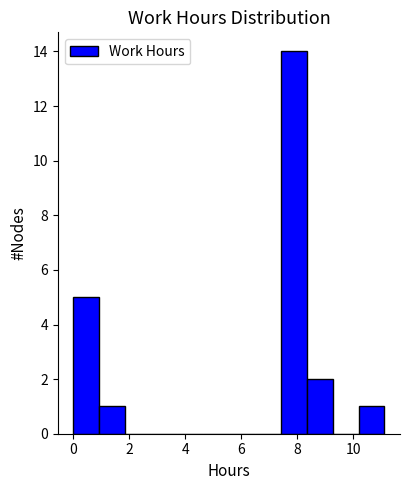

What is the height of the bar covering 10.2 to 11.2 on the x-axis? Neither the bar edges nor the heights are printed on the chart, so give them approximately, as read against the axes.

1